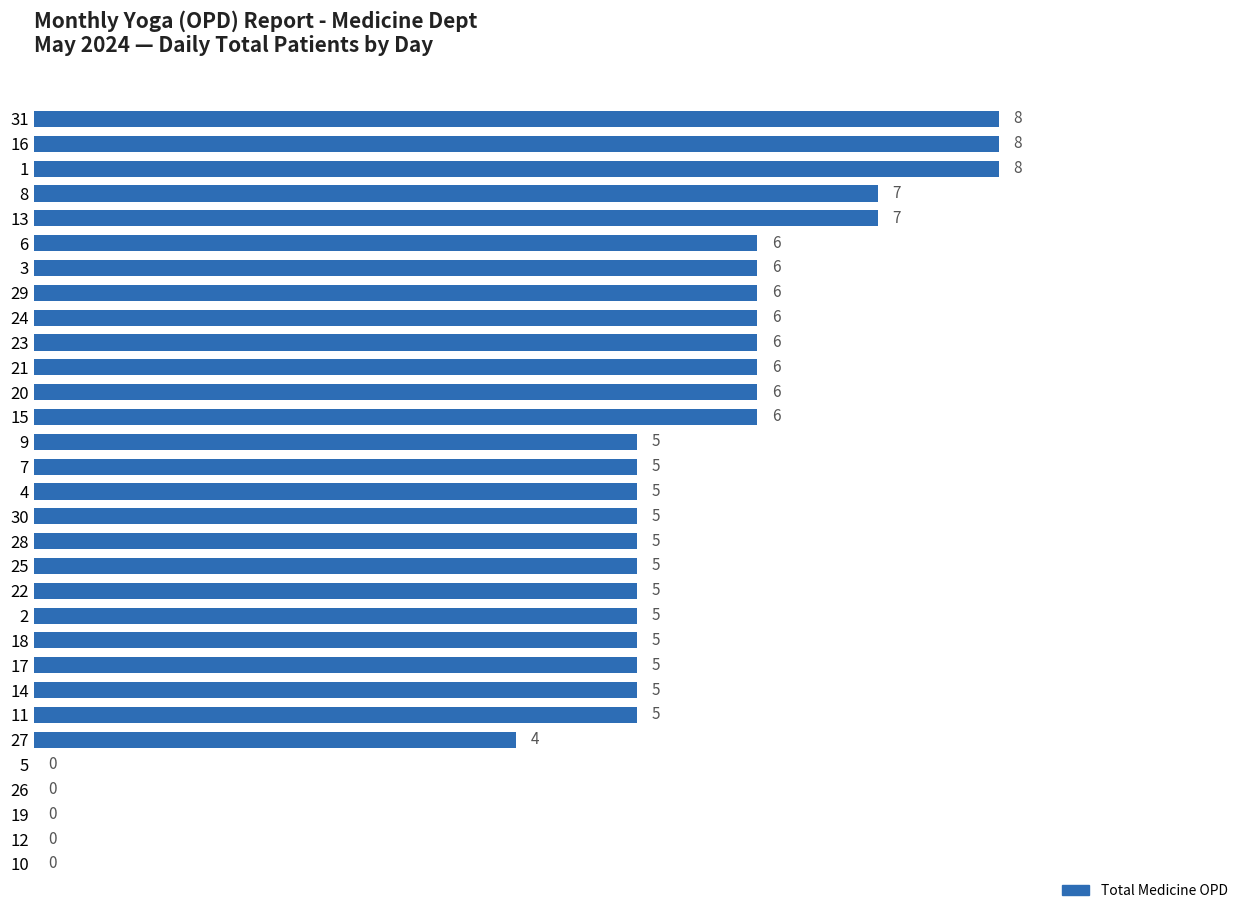

How many data points does each series have?

31